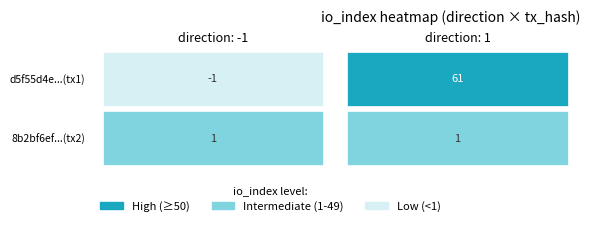

How many distinct data groups are displayed?

2